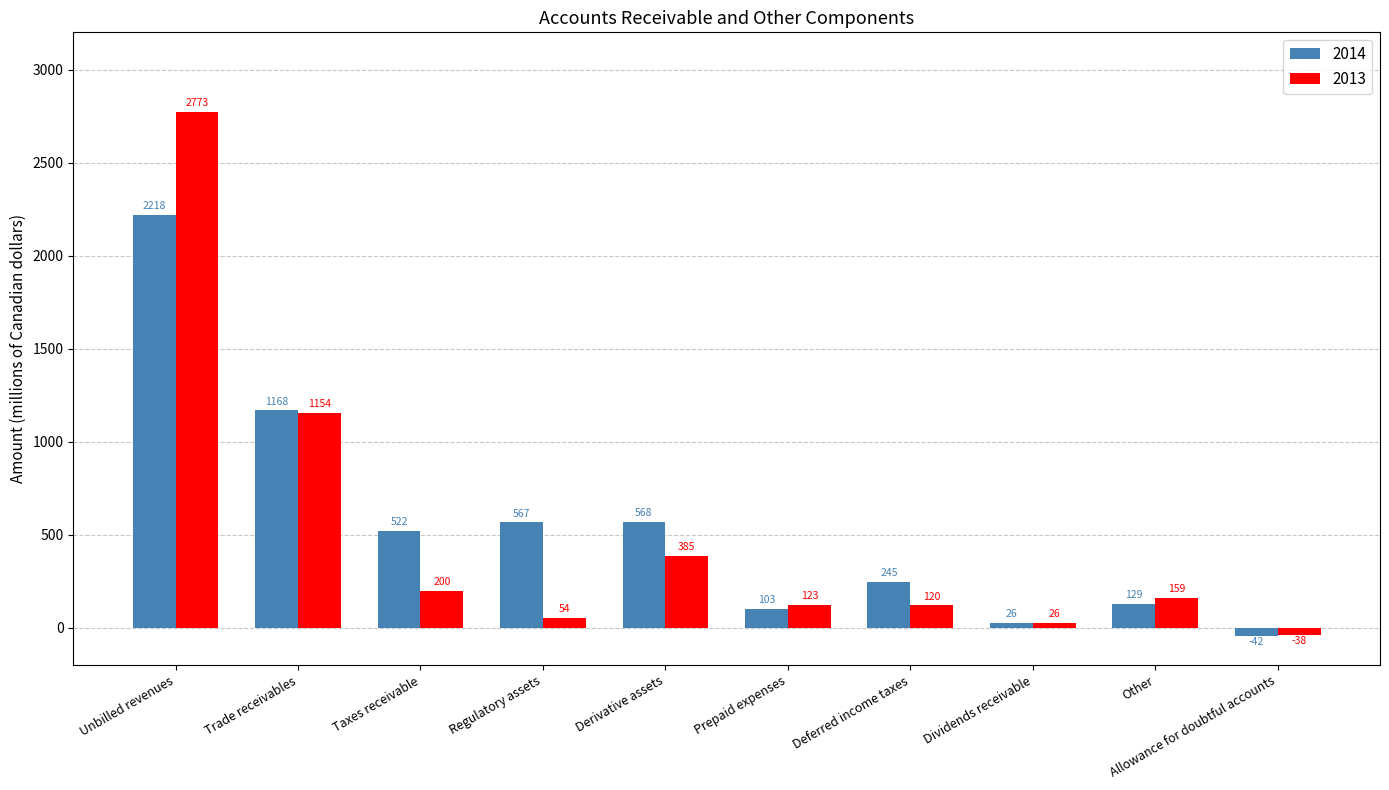

Which series has the largest range (max minus min)?

2013